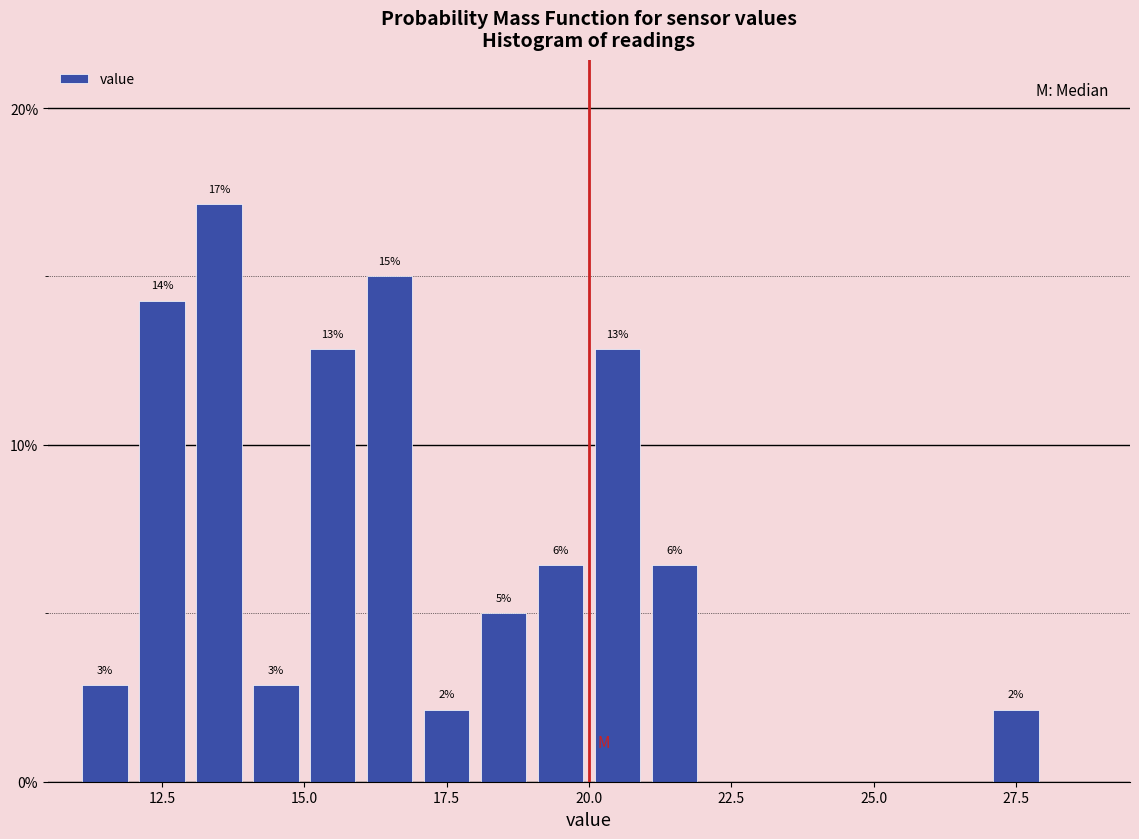

Around what value on the x-axis is the tallest bar? Give the approximate position of its centre, as read against the axis.

13.5